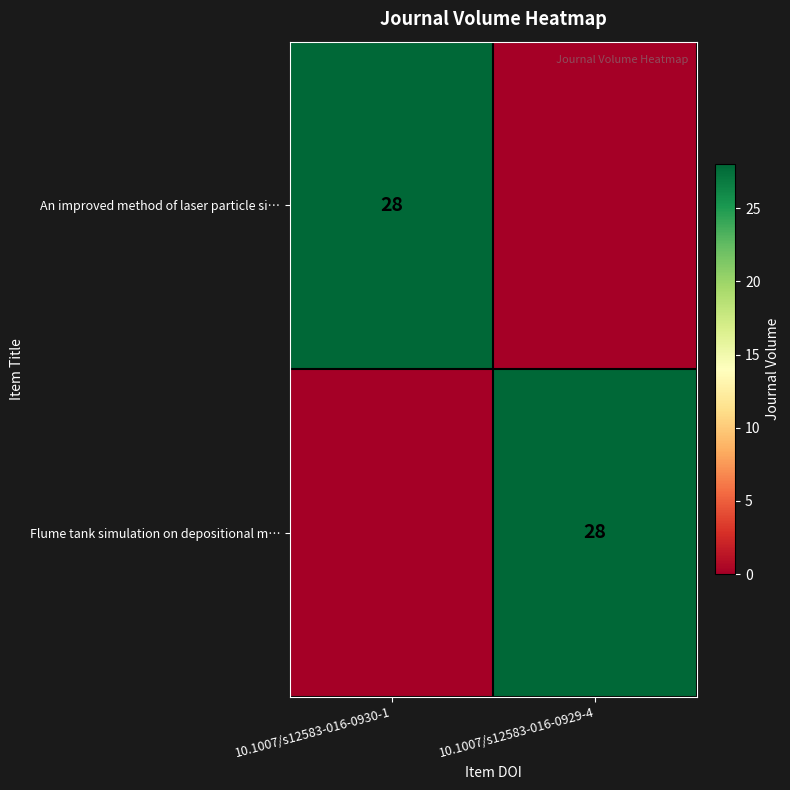

True or false: An improved method of laser particle si… has a value of 14 at 10.1007/s12583-016-0930-1.

False